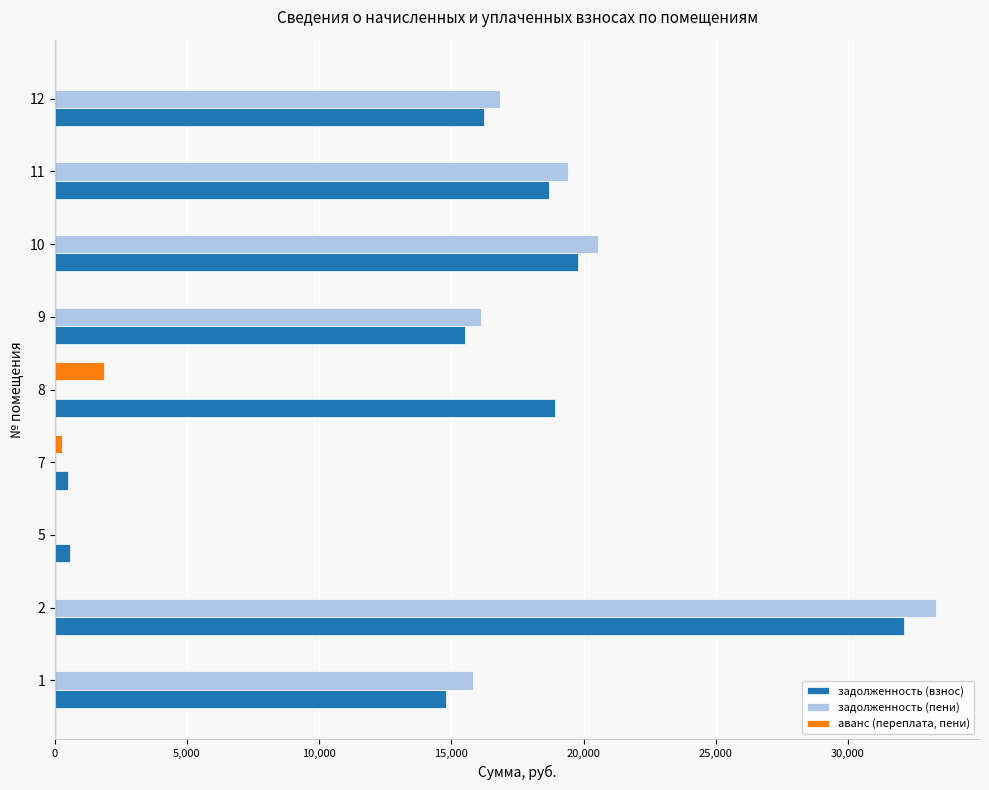

Is the value of аванс (переплата, пени) at 2 greater than the value of задолженность (пени) at 11?

No